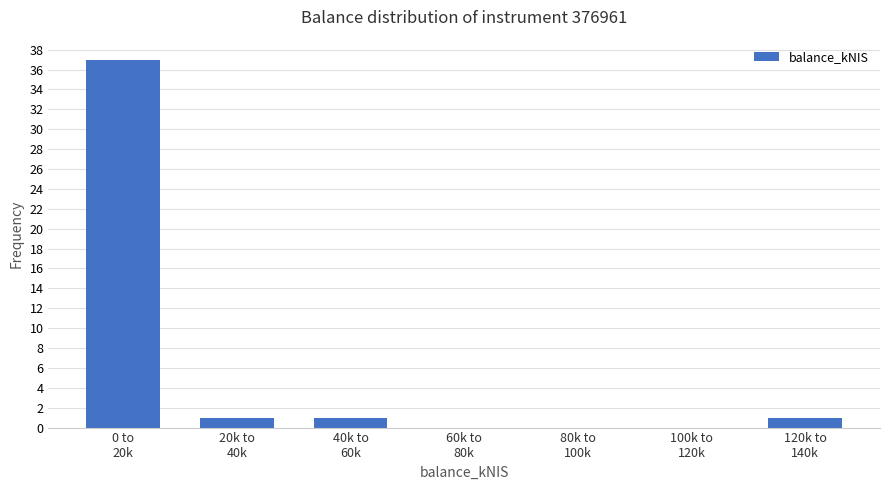

What is the sum of all values?

40